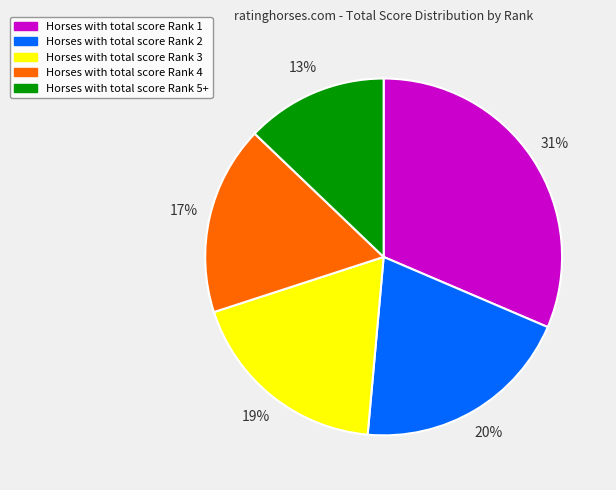

To the nearest percent, what is the average slice percentage?

20%